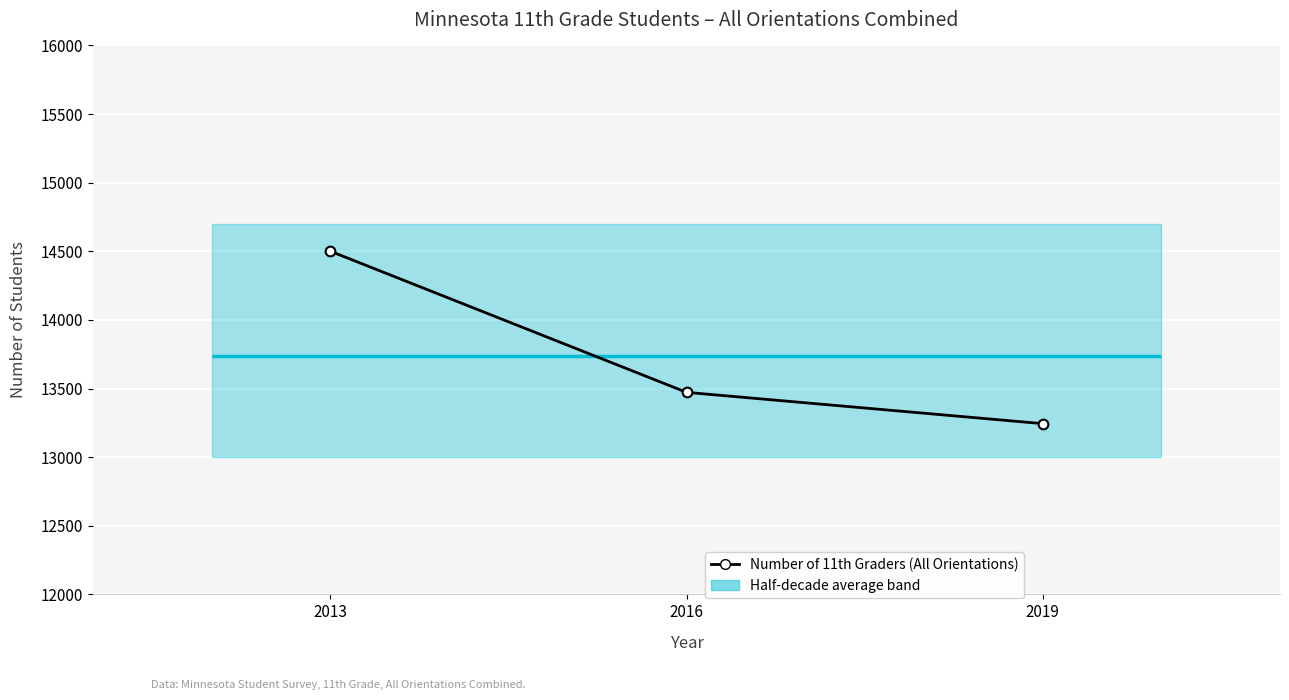

Is it true that the value at 2013 is 5660?

False